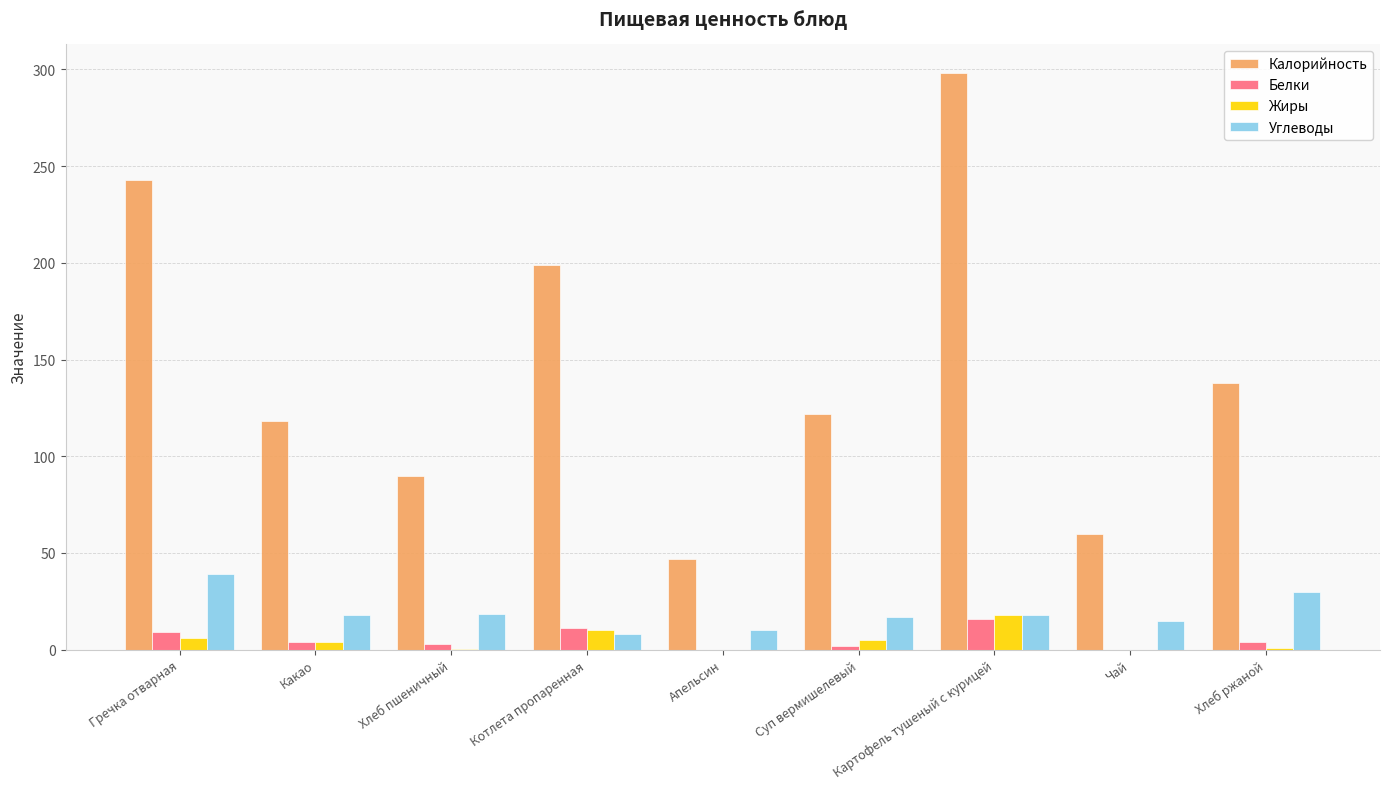

How many distinct data groups are displayed?

4